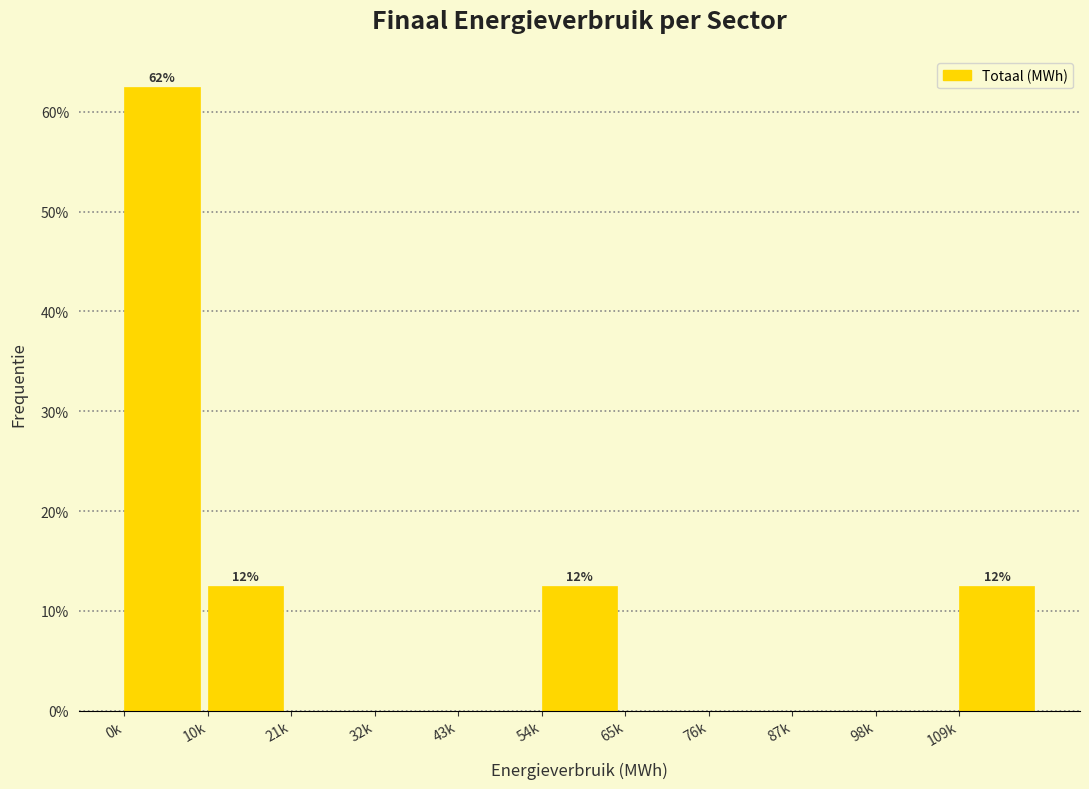

Reading left to right, extract all data points from this chart.

0k=62.5	10k=12.5	21k=0.0	32k=0.0	43k=0.0	54k=12.5	65k=0.0	76k=0.0	87k=0.0	98k=0.0	109k=12.5